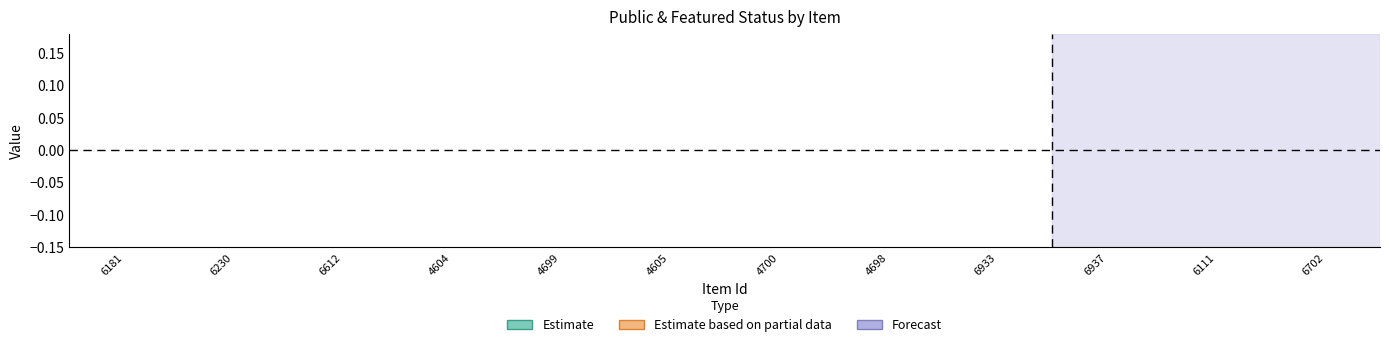

True or false: featured has a value of 0 at 6937.

True